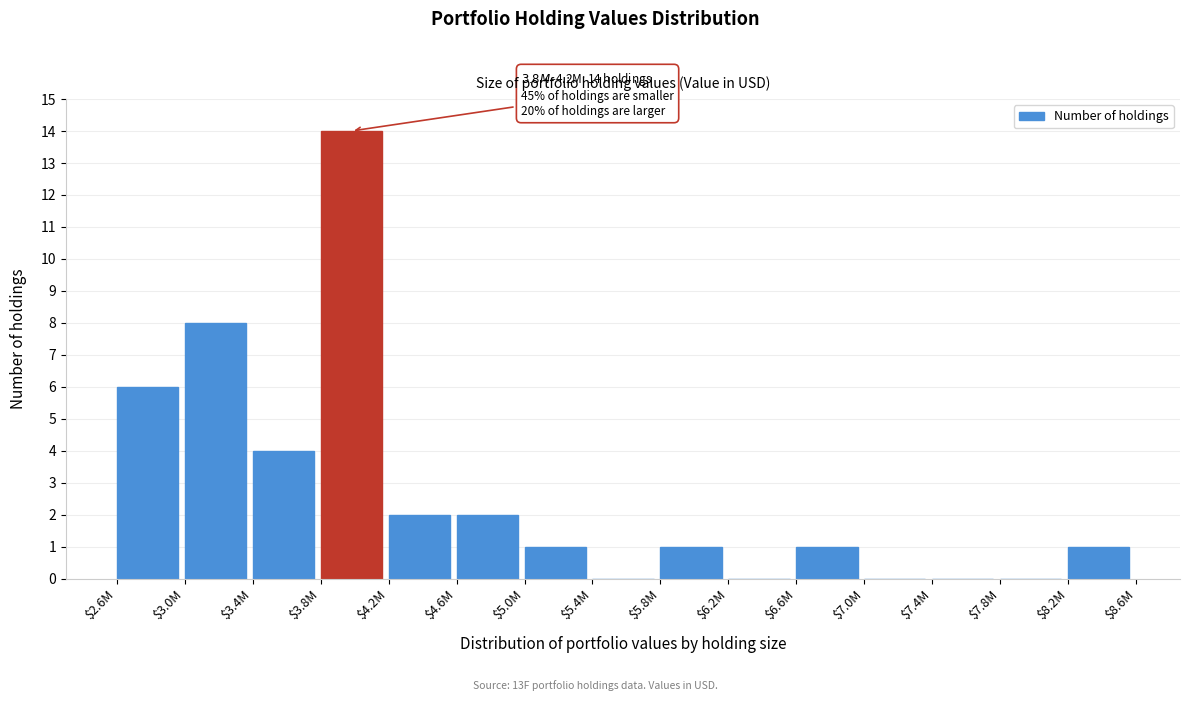

Which label corresponds to the largest value in the chart?

$3.8M